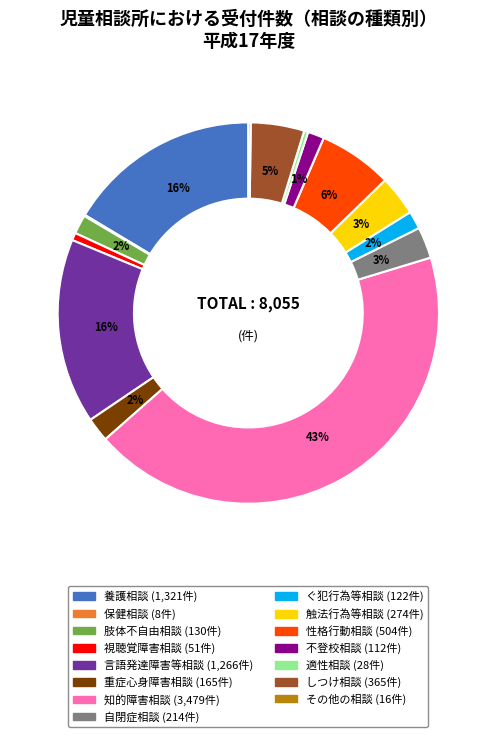

Which category has the biggest portion of the pie?

知的障害相談